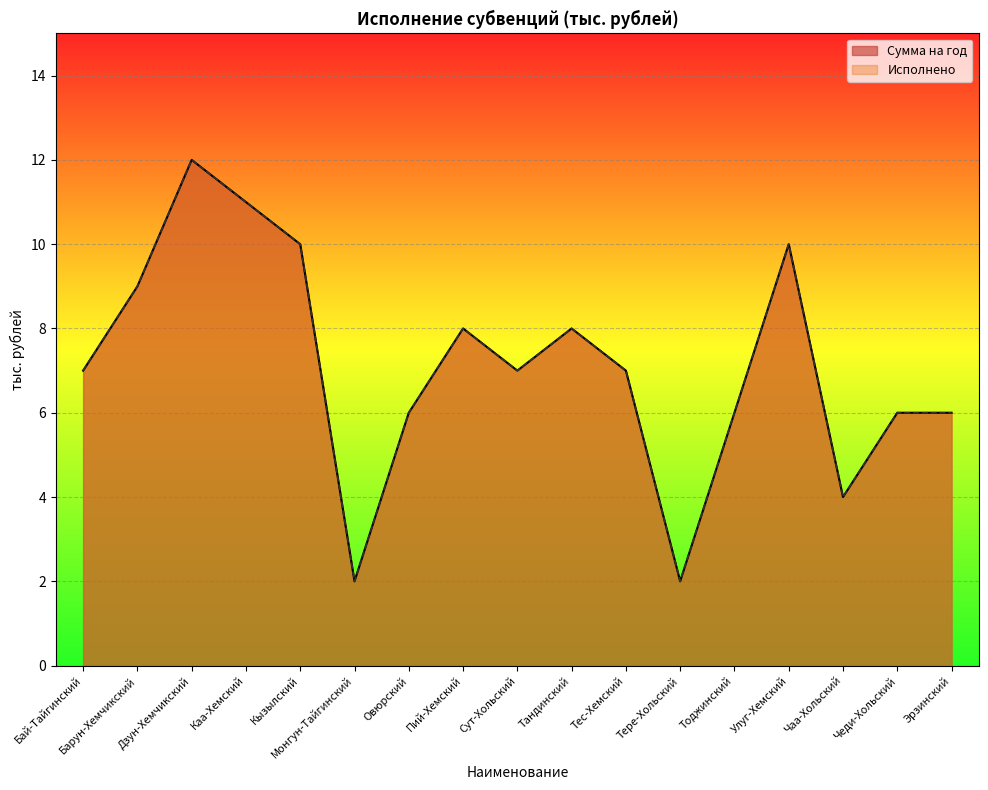

True or false: Исполнено and Сумма на год cross at least once.

False